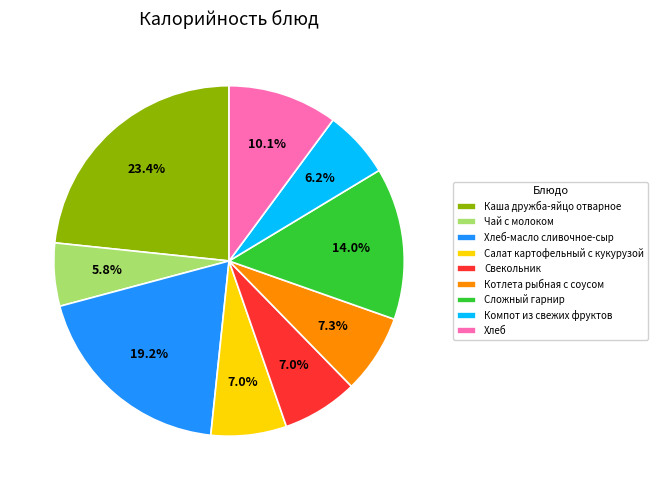

What is the ratio of the value at Хлеб-масло сливочное-сыр to the value at Свекольник?

2.7